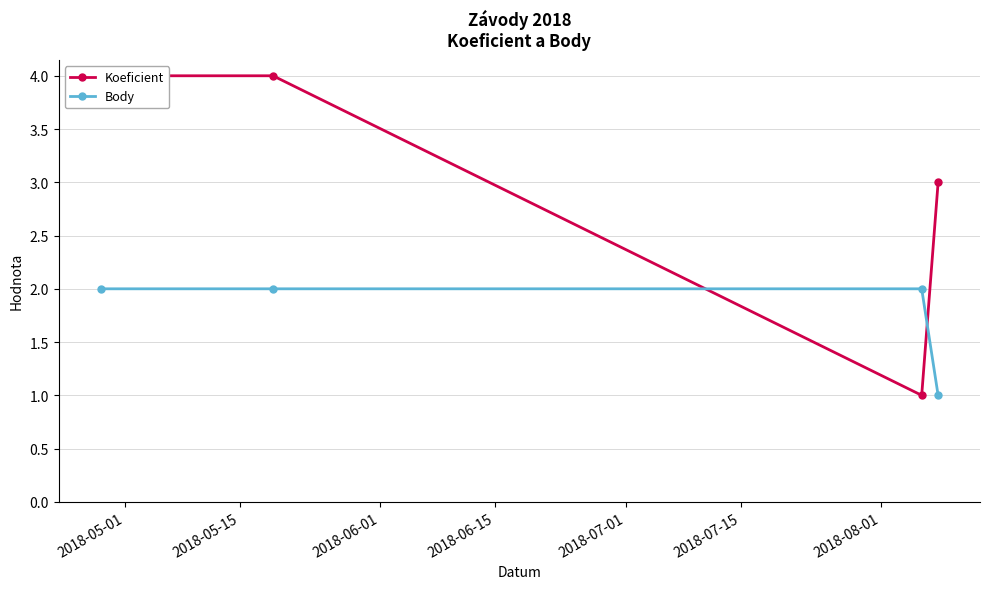

What is the maximum value for Body?

2